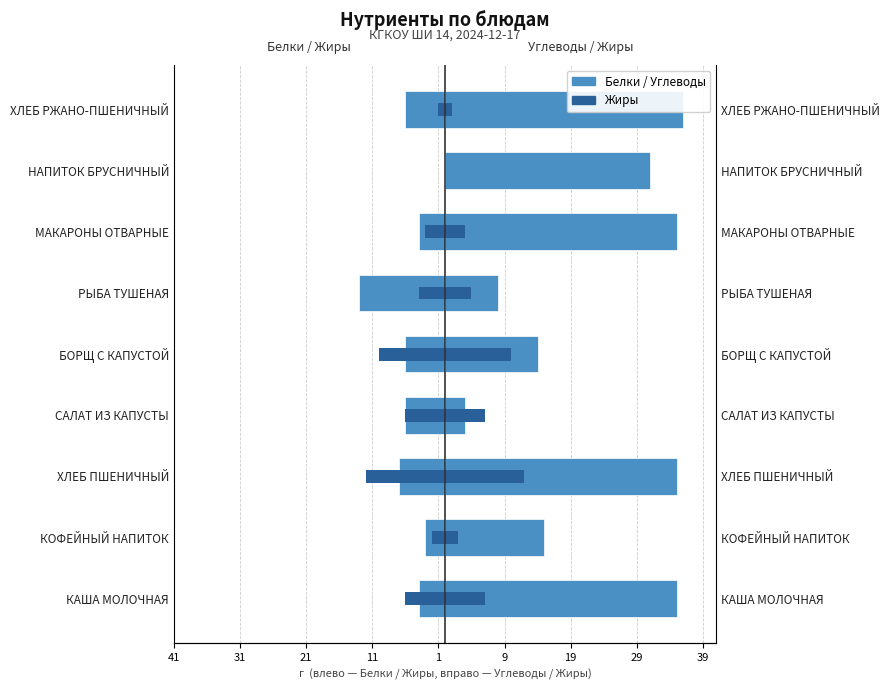

How many data points in Углеводы are above 31?

4